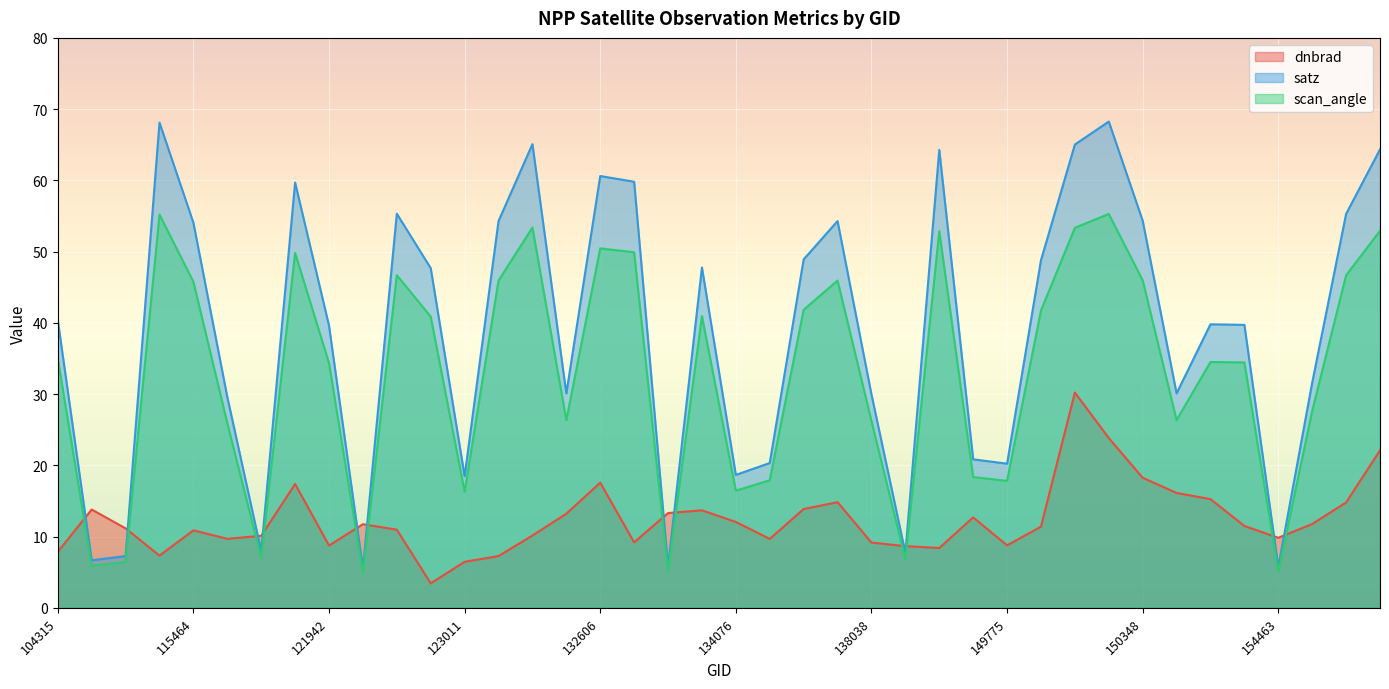

Which category has the highest value in the scan_angle series?

150161